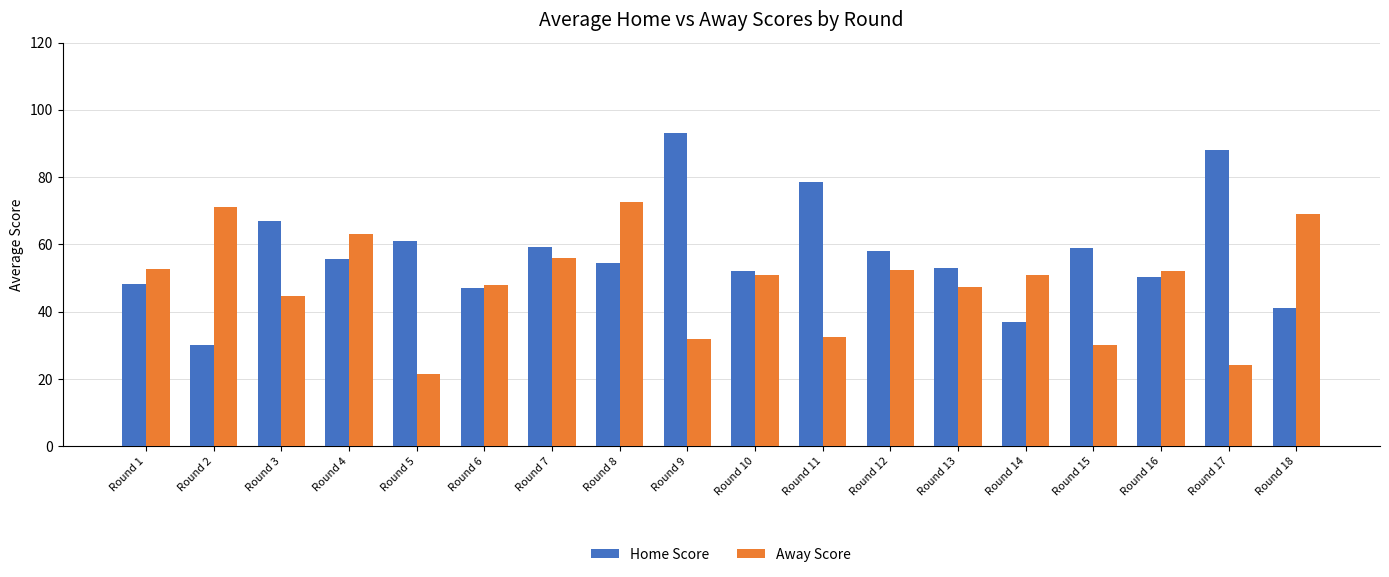

Read the Home Score value at Round 18.

41.0